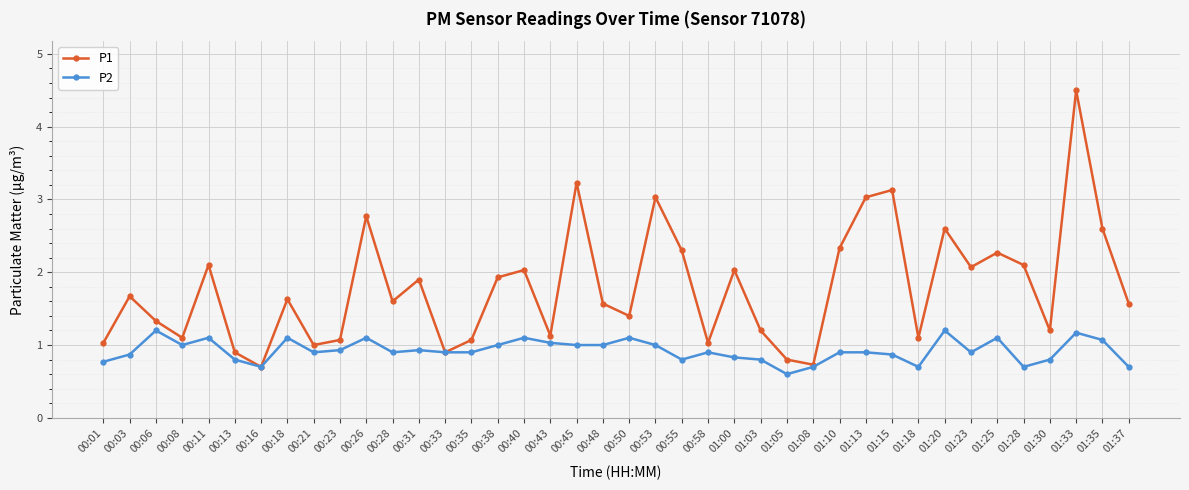

Which series has the largest range (max minus min)?

P1